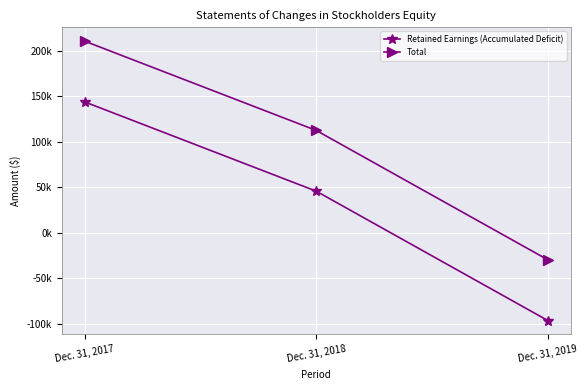

Is this an area chart (filled region under the line)?

No